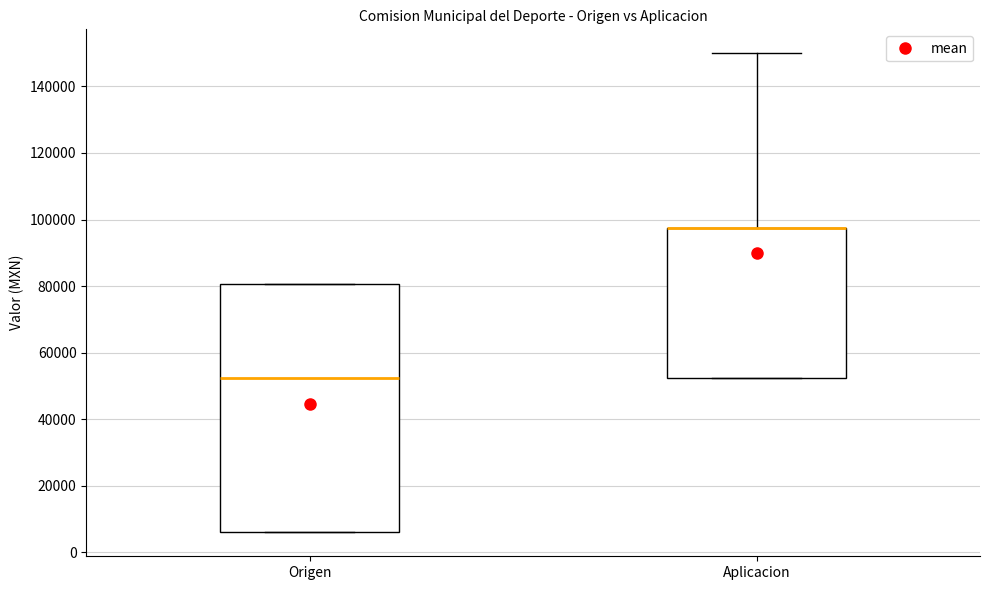

Reading left to right, transcribe this box plot: for each box, give where its median line is, the range the box spans, and where its two whiskers end, as read against the y-axis. The values are not printed on the chart, so give them approximately, as read against the axis.

Origen: median 52000, box 6000 to 80000, whiskers 6000 to 80000
Aplicacion: median 98000 (drawn on the box's upper edge), box 52000 to 98000, whiskers 52000 to 150000